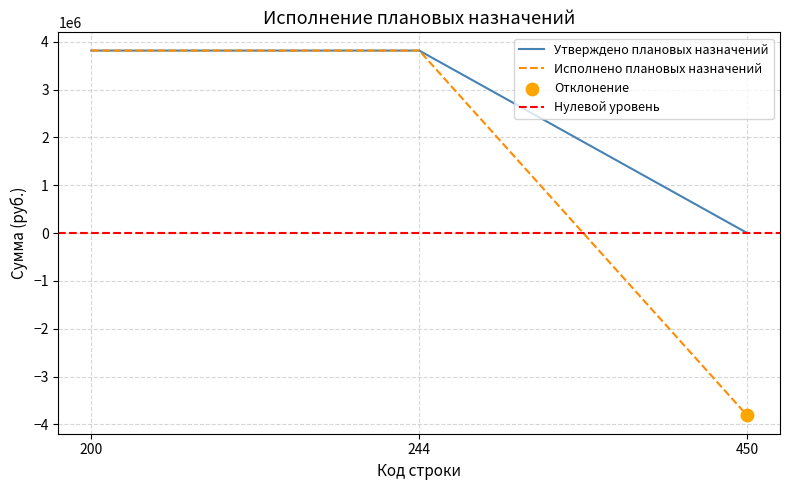

At how many categories does at least one series exceed -1682640?

3